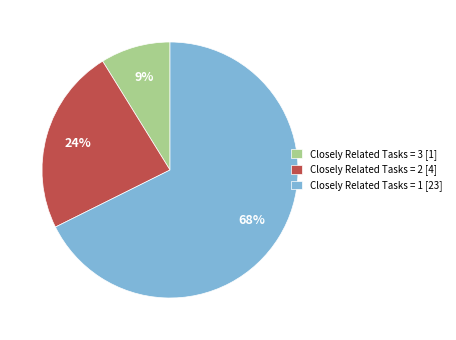

Do Closely Related Tasks = 2 [4] and Closely Related Tasks = 3 [1] together represent more than half of the pie?

No